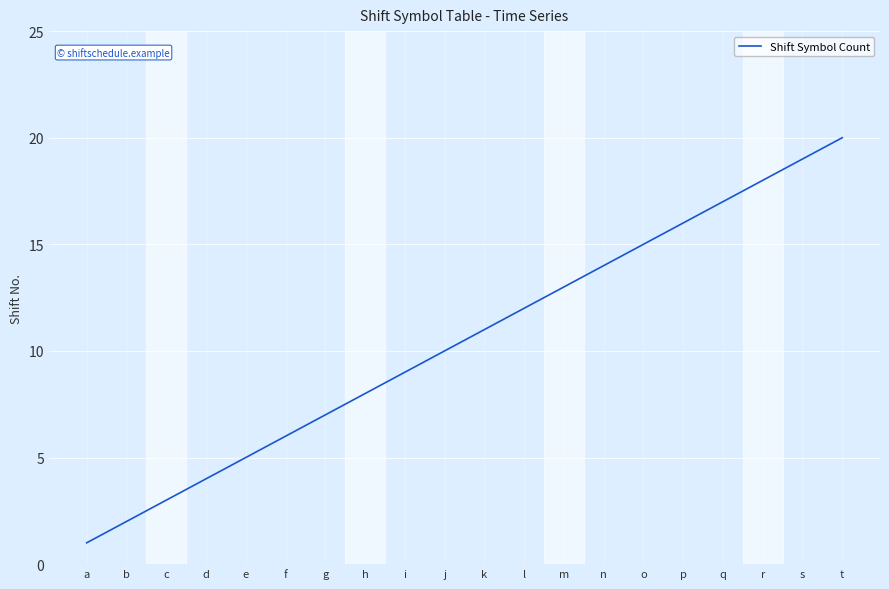

Between l and i, which is larger?

l